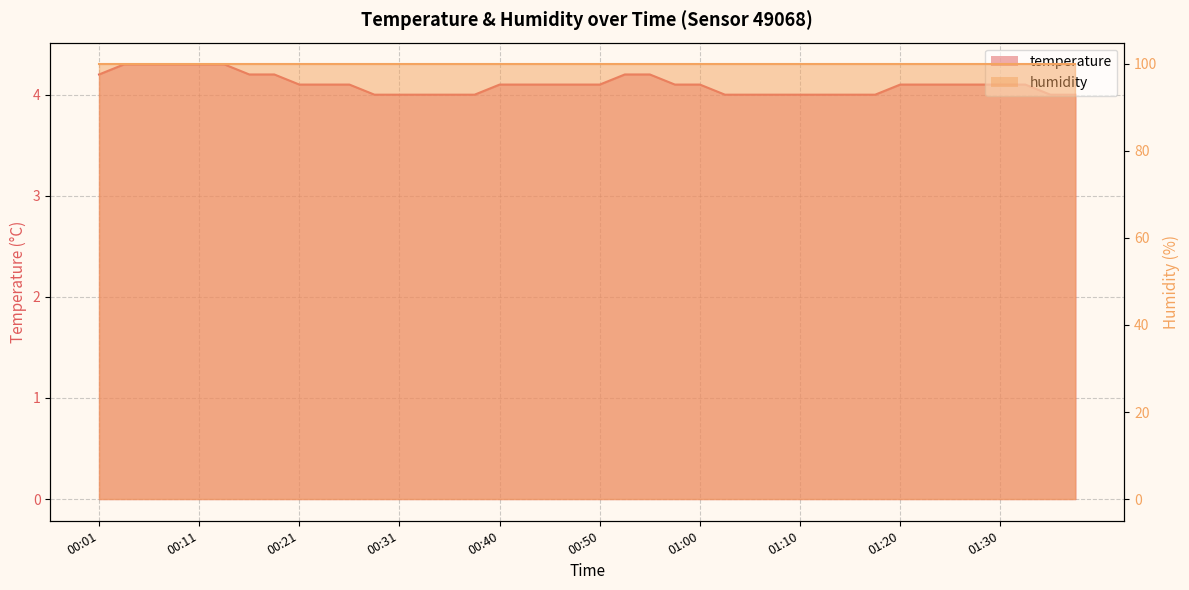

Reading left to right, extract all data points from this chart.

4.2	4.3	4.3	4.3	4.3	4.3	4.2	4.2	4.1	4.1	4.1	4.0	4.0	4.0	4.0	4.0	4.1	4.1	4.1	4.1	4.1	4.2	4.2	4.1	4.1	4.0	4.0	4.0	4.0	4.0	4.0	4.0	4.1	4.1	4.1	4.1	4.1	4.1	4.0	4.0